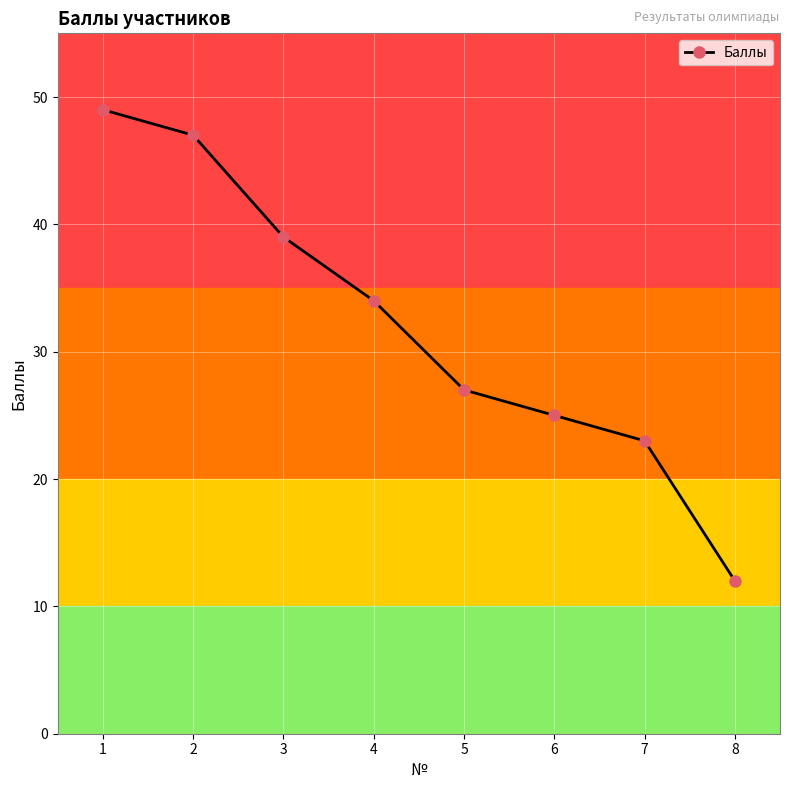

What is the difference between the maximum and minimum values?

37